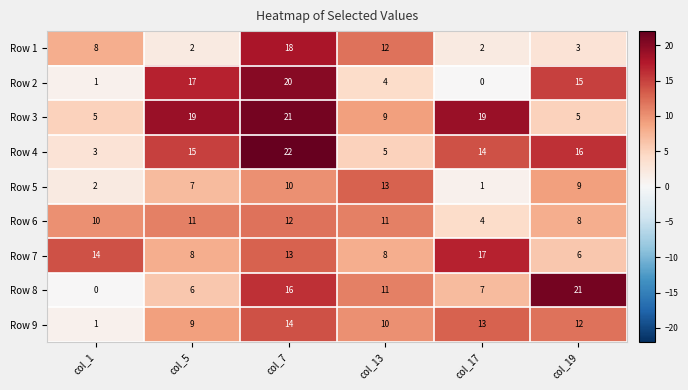

Which category has the highest value across all series?

col_7